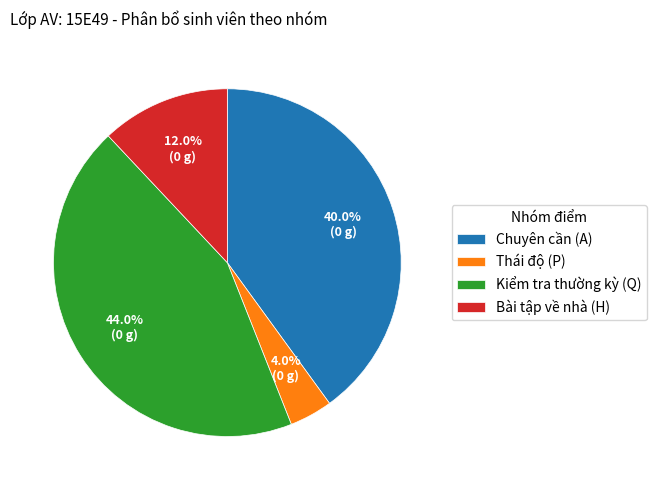

Which category has the biggest portion of the pie?

Kiểm tra thường kỳ (Q)